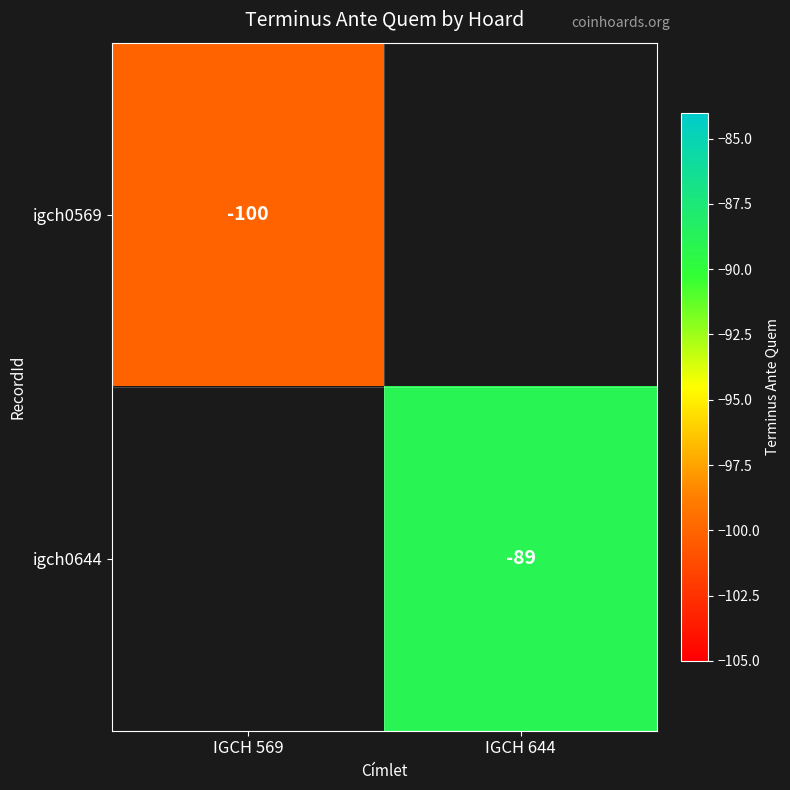

Which has a higher value, IGCH 569 or IGCH 644?

IGCH 644